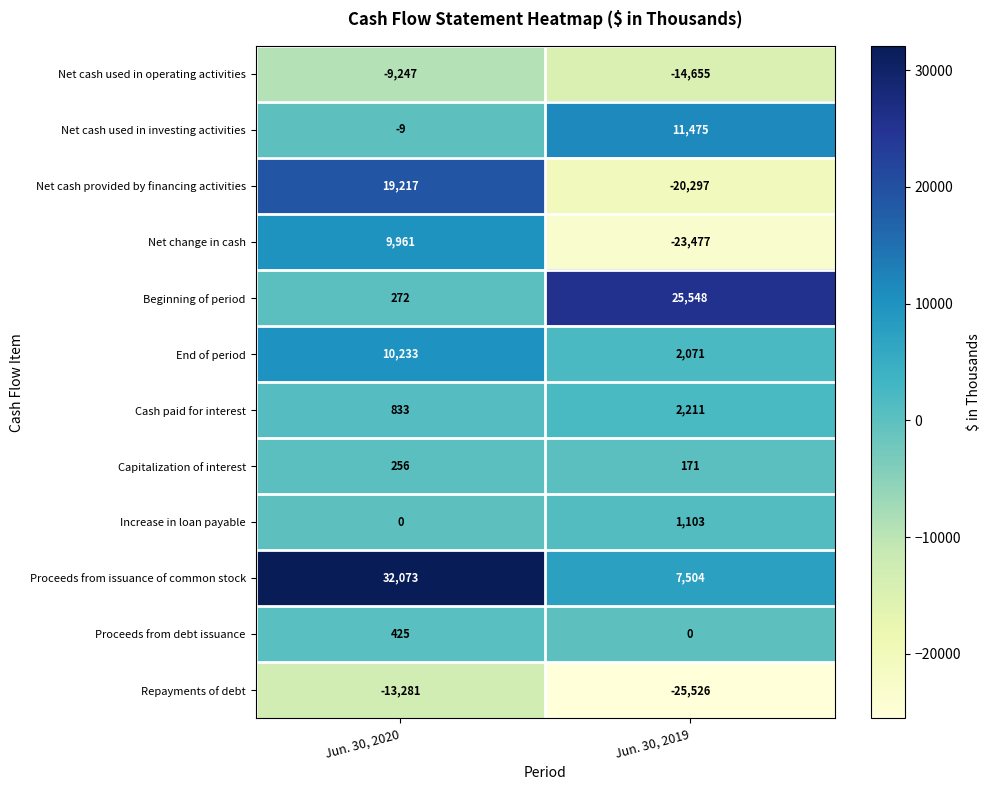

What is the greatest value displayed?

32073